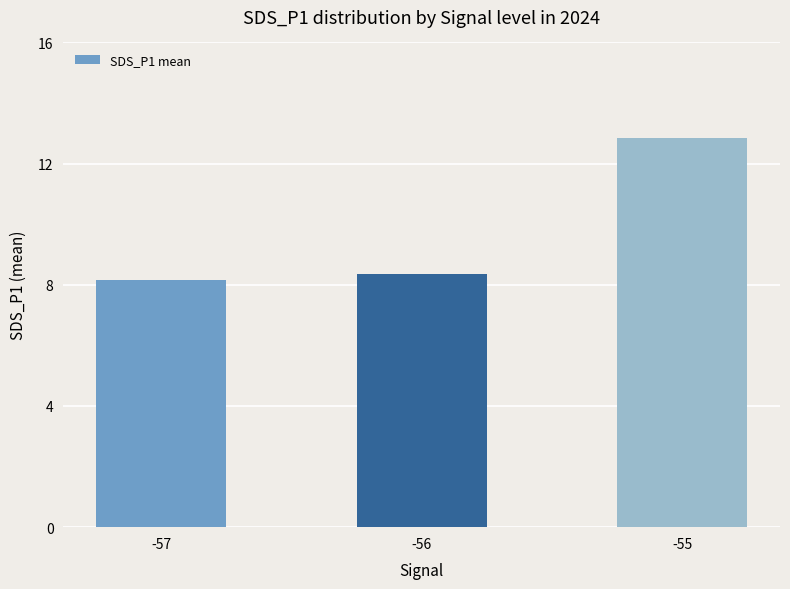

What is the approximate value at -55?

12.8